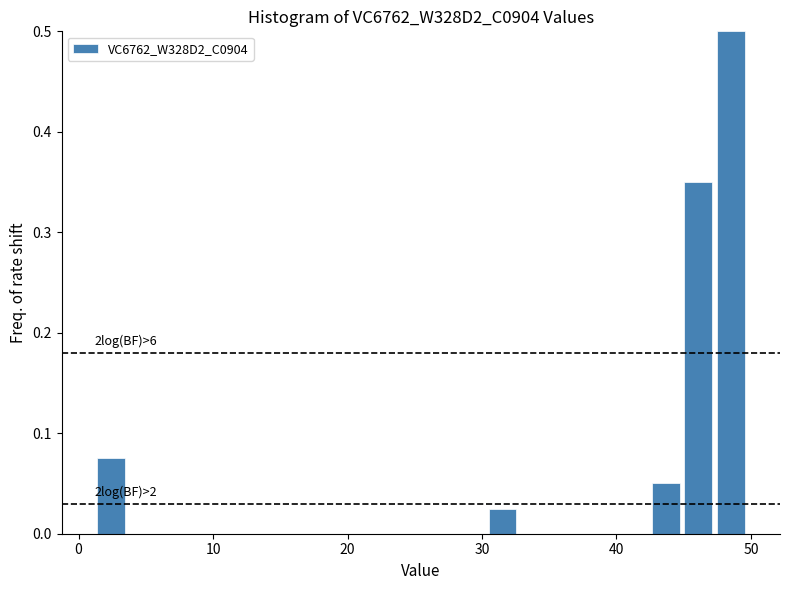

Around what value on the x-axis is the tallest bar? Give the approximate position of its centre, as read against the axis.

49